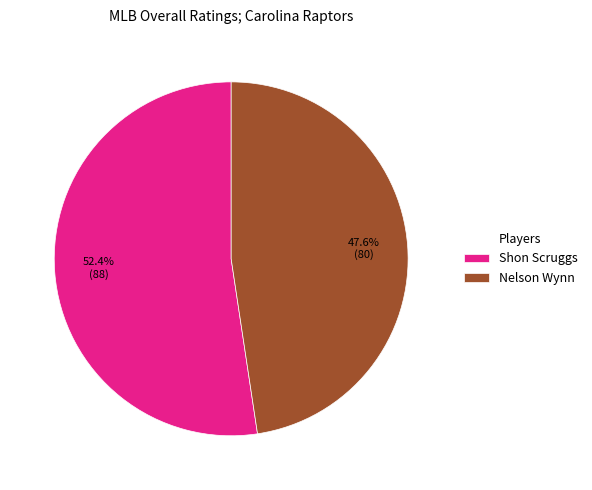

What is the largest slice in the pie chart?

Shon Scruggs